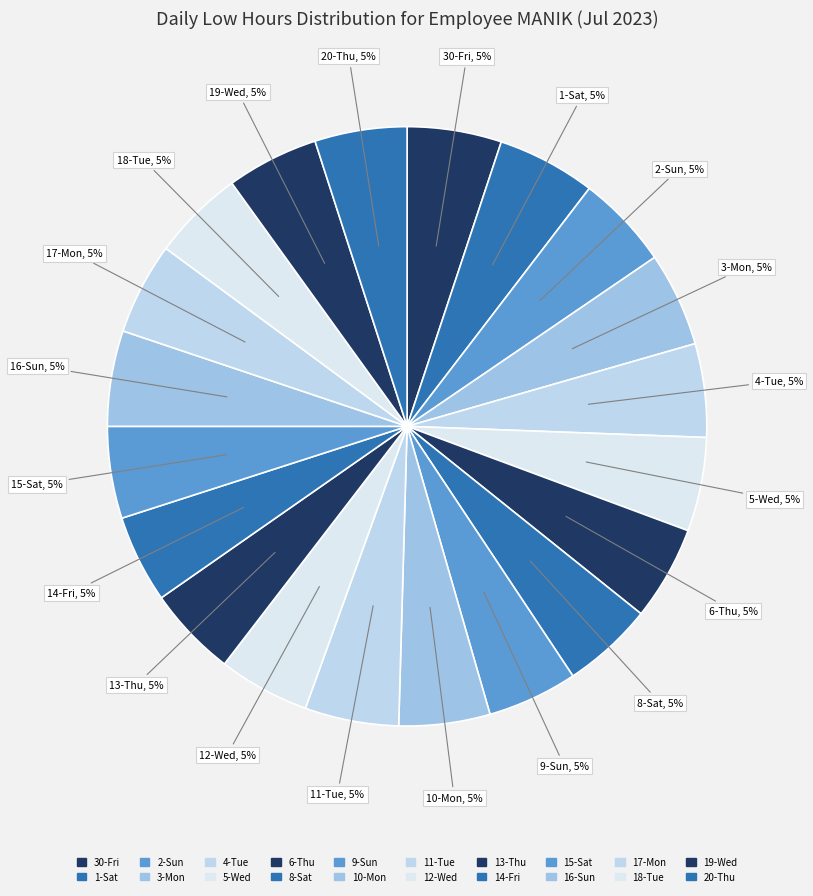

Count the number of slices in the pie.

20